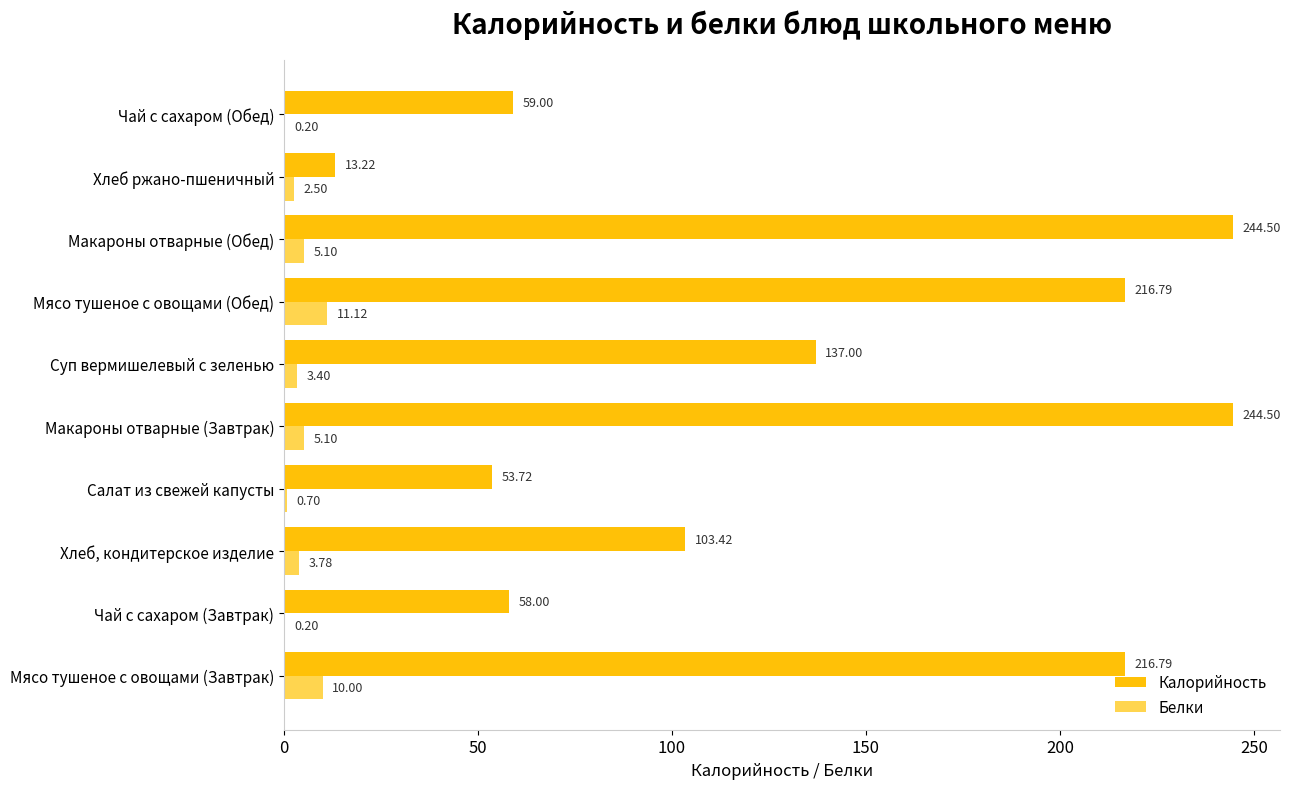

Which series changed the most between Салат из свежей капусты and Мясо тушеное с овощами (Обед)?

Калорийность